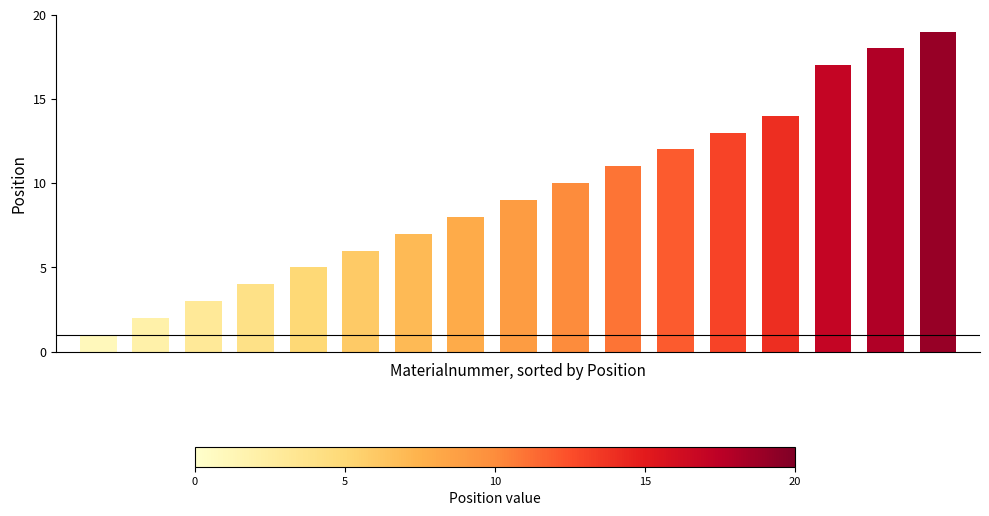

What is the maximum value shown in the chart?

19